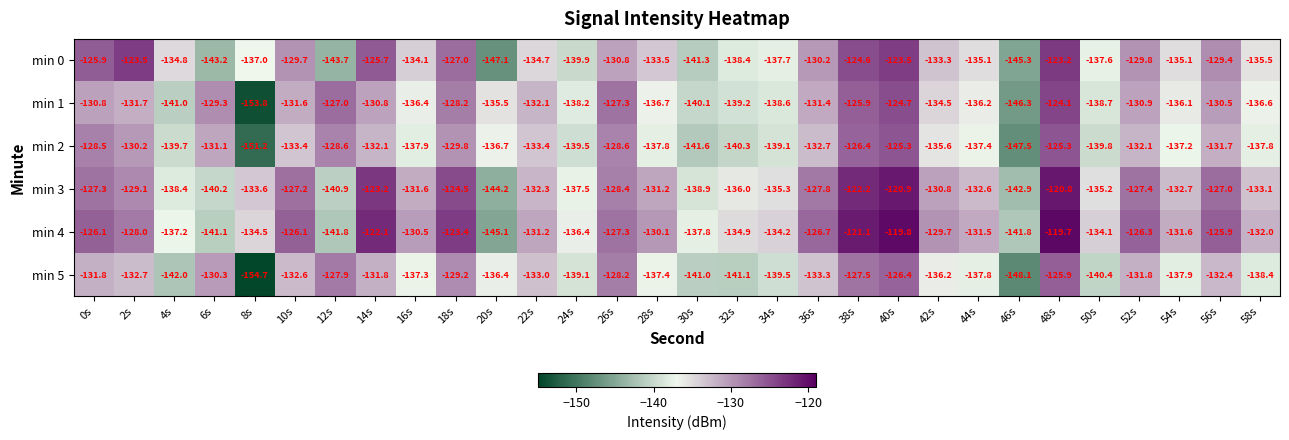

What is the total value across all series at 16s?

-807.8